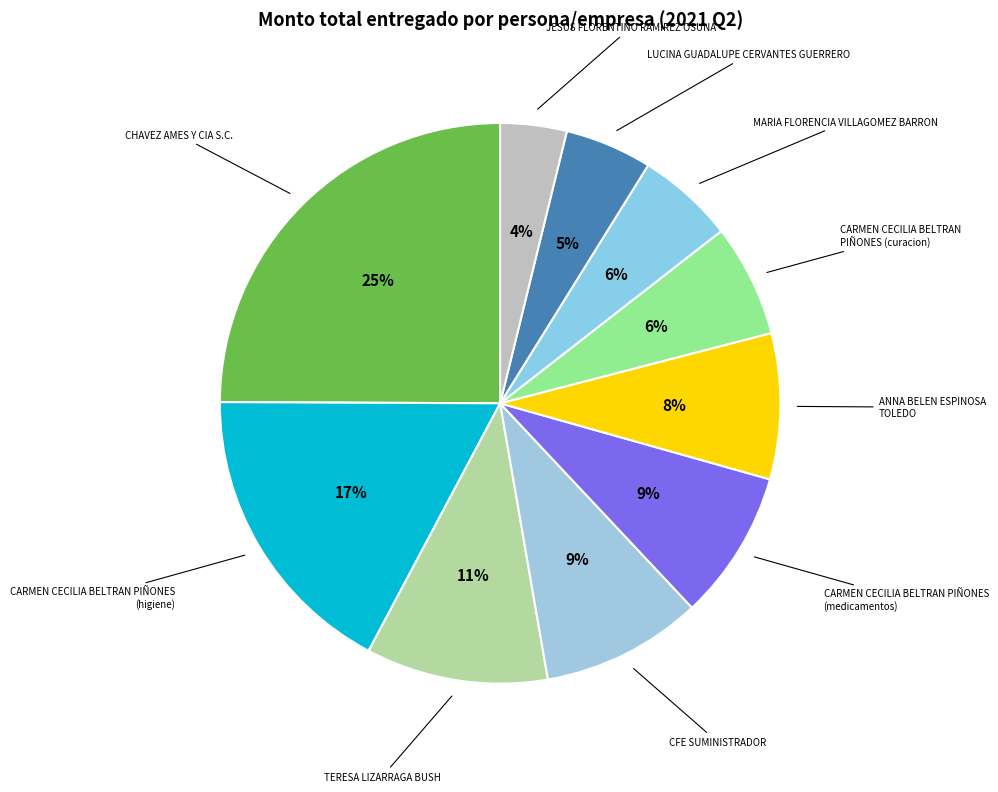

Which category has the biggest portion of the pie?

CHAVEZ AMES Y CIA S.C.